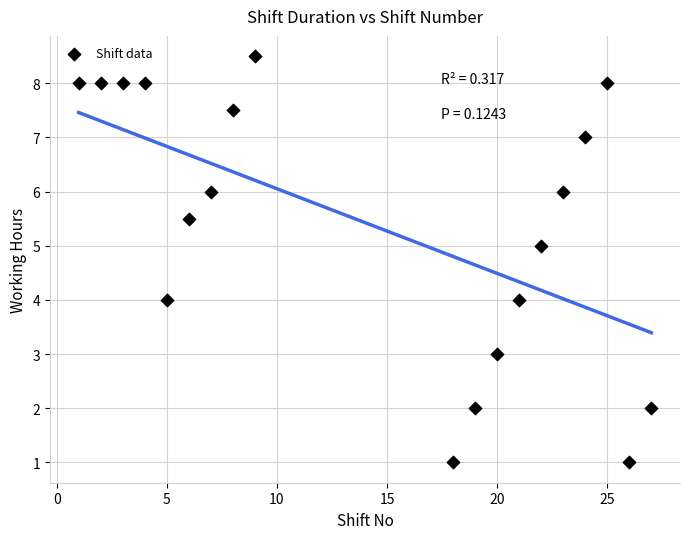

What is the range of X values (max minus min)?

26.0